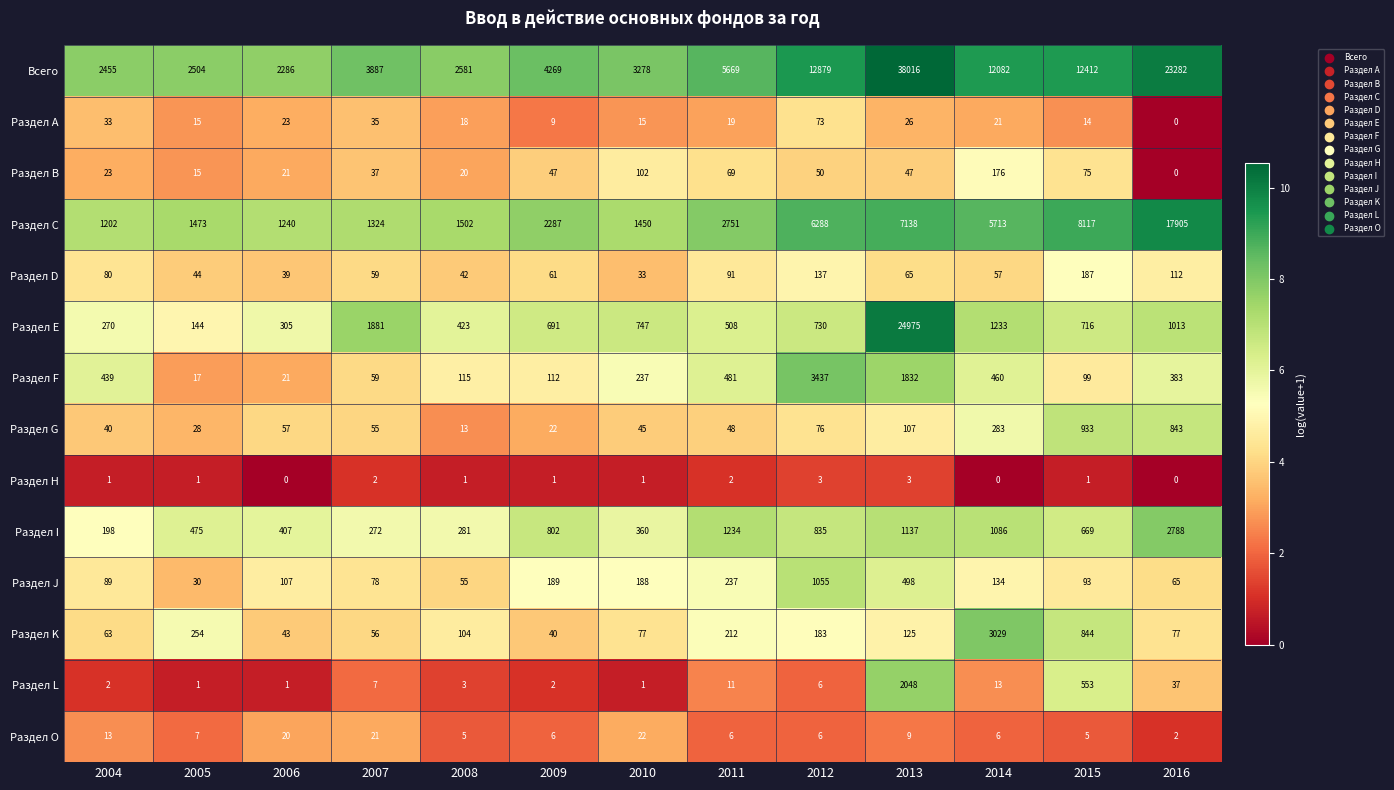

The Раздел J series shows 26 at 2004. True or false?

False